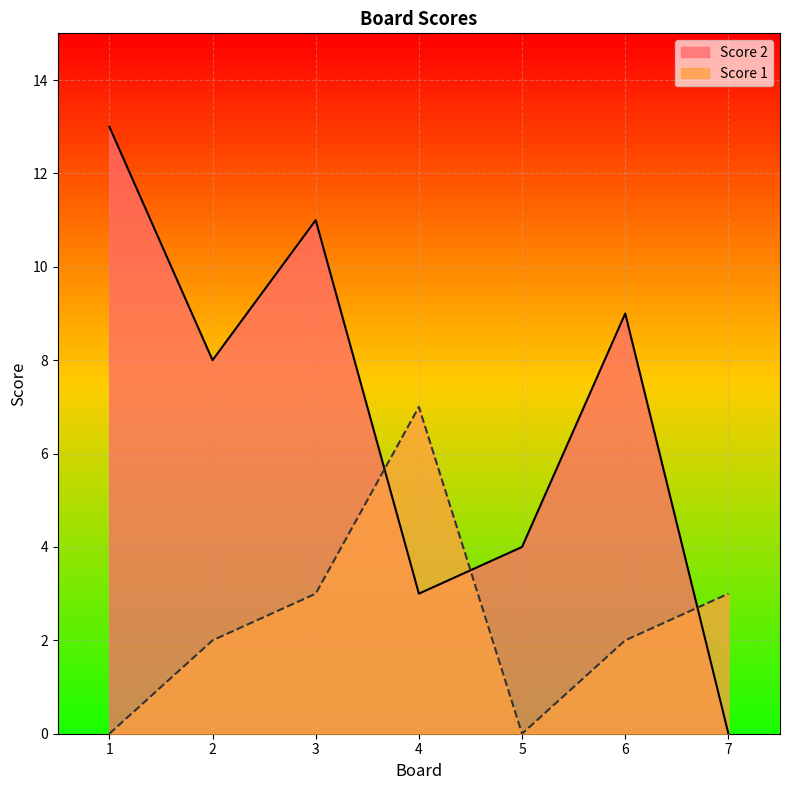

At which label is Score 2 closest to 6?

2